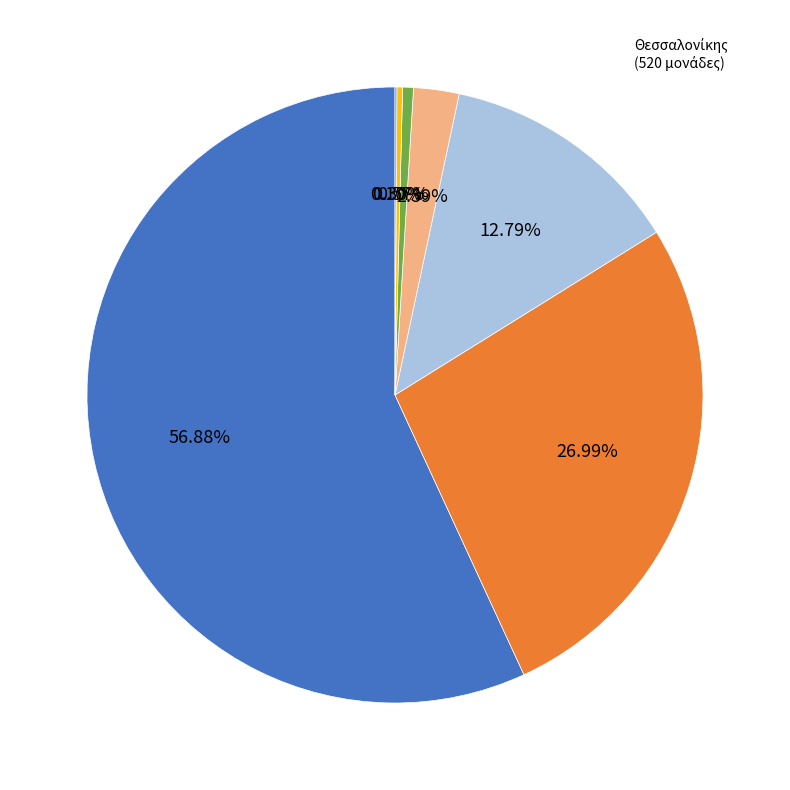

Is there a majority slice in this chart?

Yes